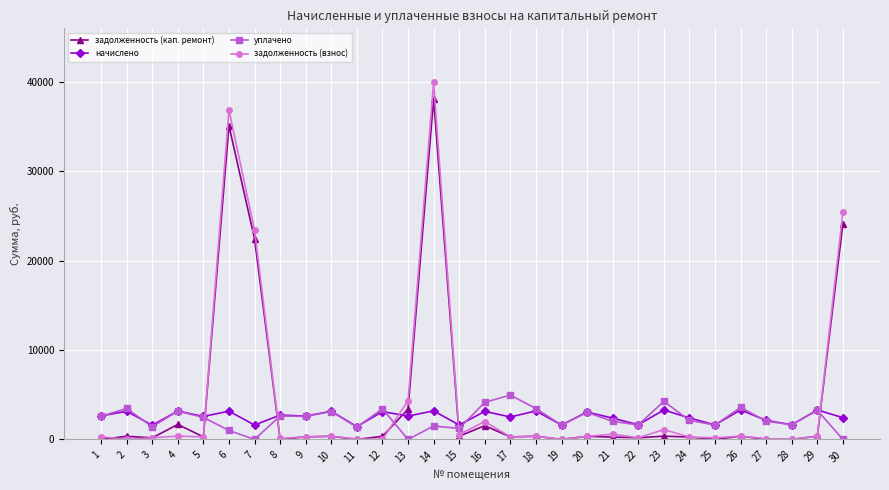

The value of задолженность (кап. ремонт) at 29 is 366.6. True or false?

True